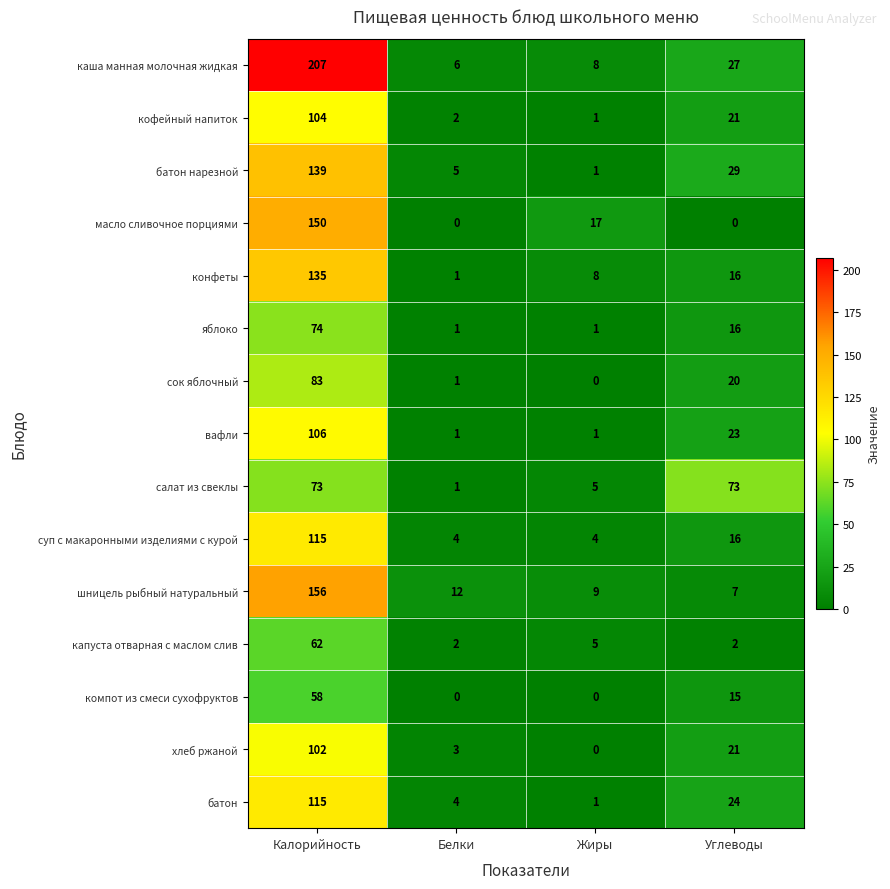

What is the difference between the батон нарезной values at Углеводы and Белки?

24